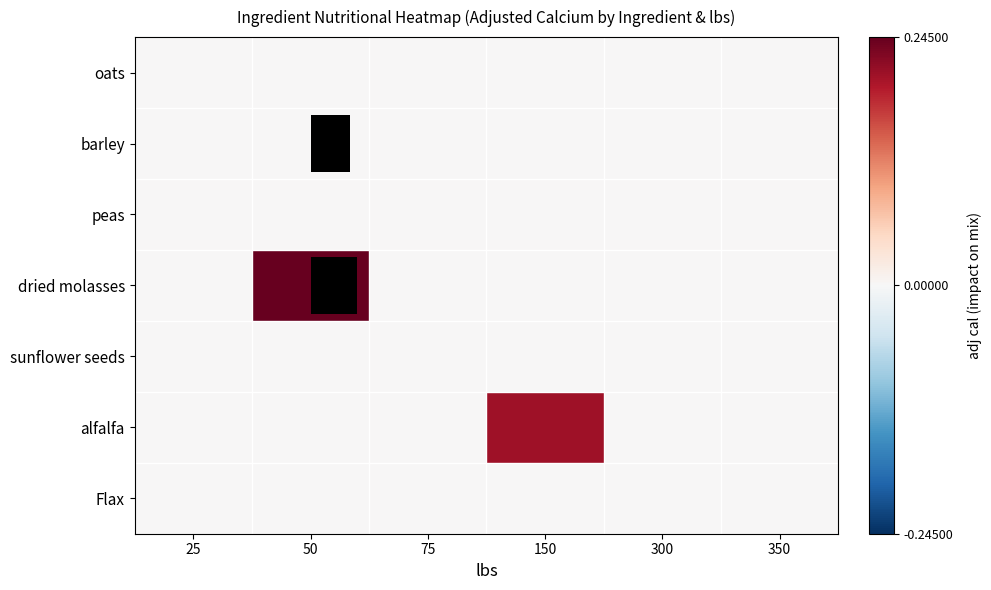

At which label does oats reach its minimum?

25